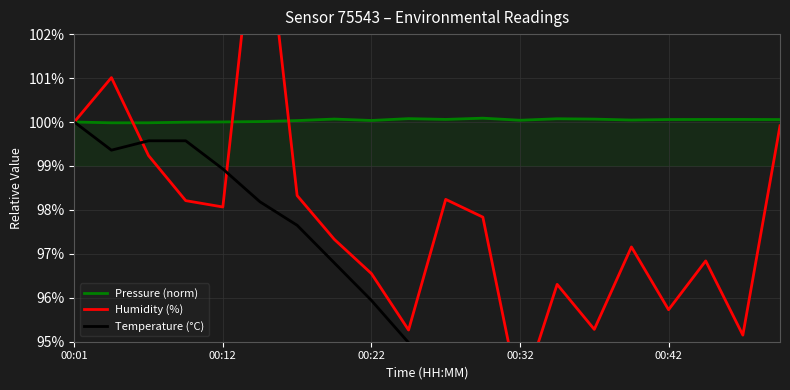

What are all the series names shown in the legend?

Pressure (norm), Humidity (%), Temperature (°C)